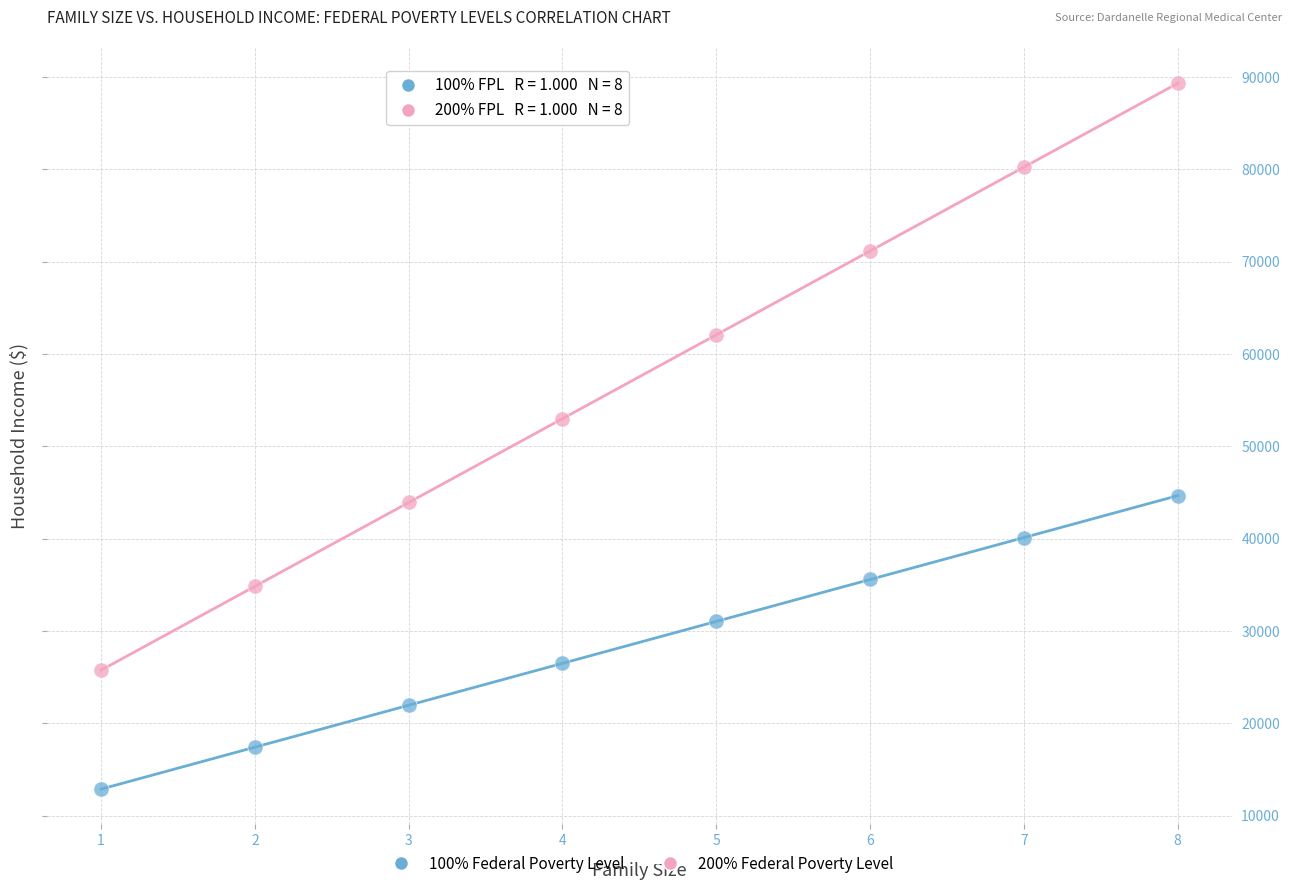

Across all series, what Y value is closest to 51100?

53000